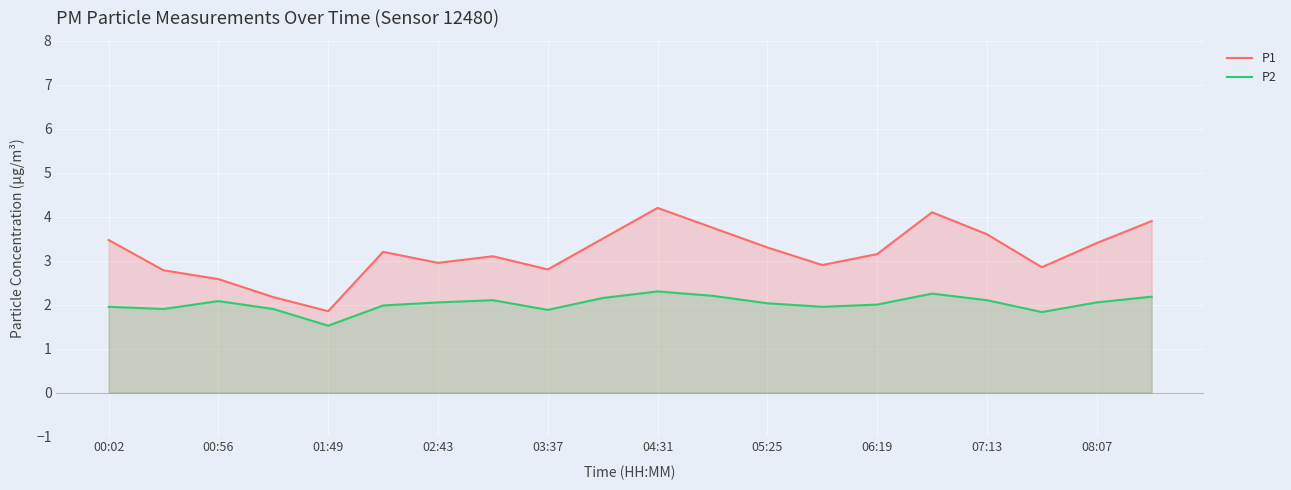

Reading left to right, extract all data points from this chart.

P1: 3.5	2.8	2.6	2.2	1.9	3.2	3.0	3.1	2.8	3.5	4.2	3.8	3.3	2.9	3.1	4.1	3.6	2.9	3.4	3.9
P2: 1.9	1.9	2.1	1.9	1.5	2.0	2.0	2.1	1.9	2.1	2.3	2.2	2.0	1.9	2.0	2.2	2.1	1.8	2.0	2.2